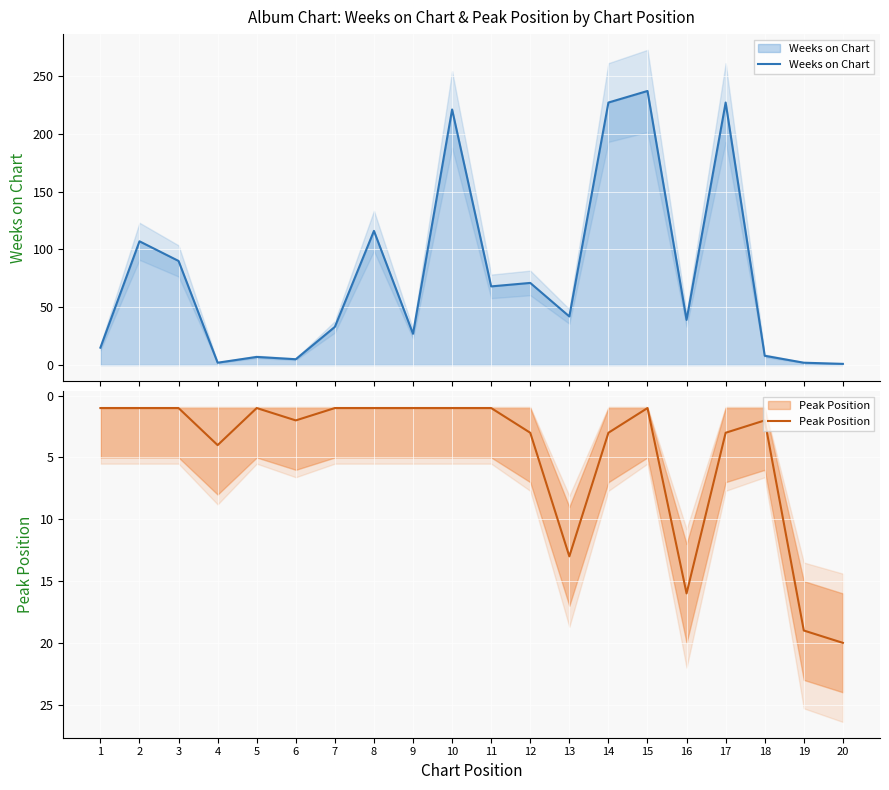

List the series in order of their overall mean, lowest first.

Peak Position, Weeks on Chart